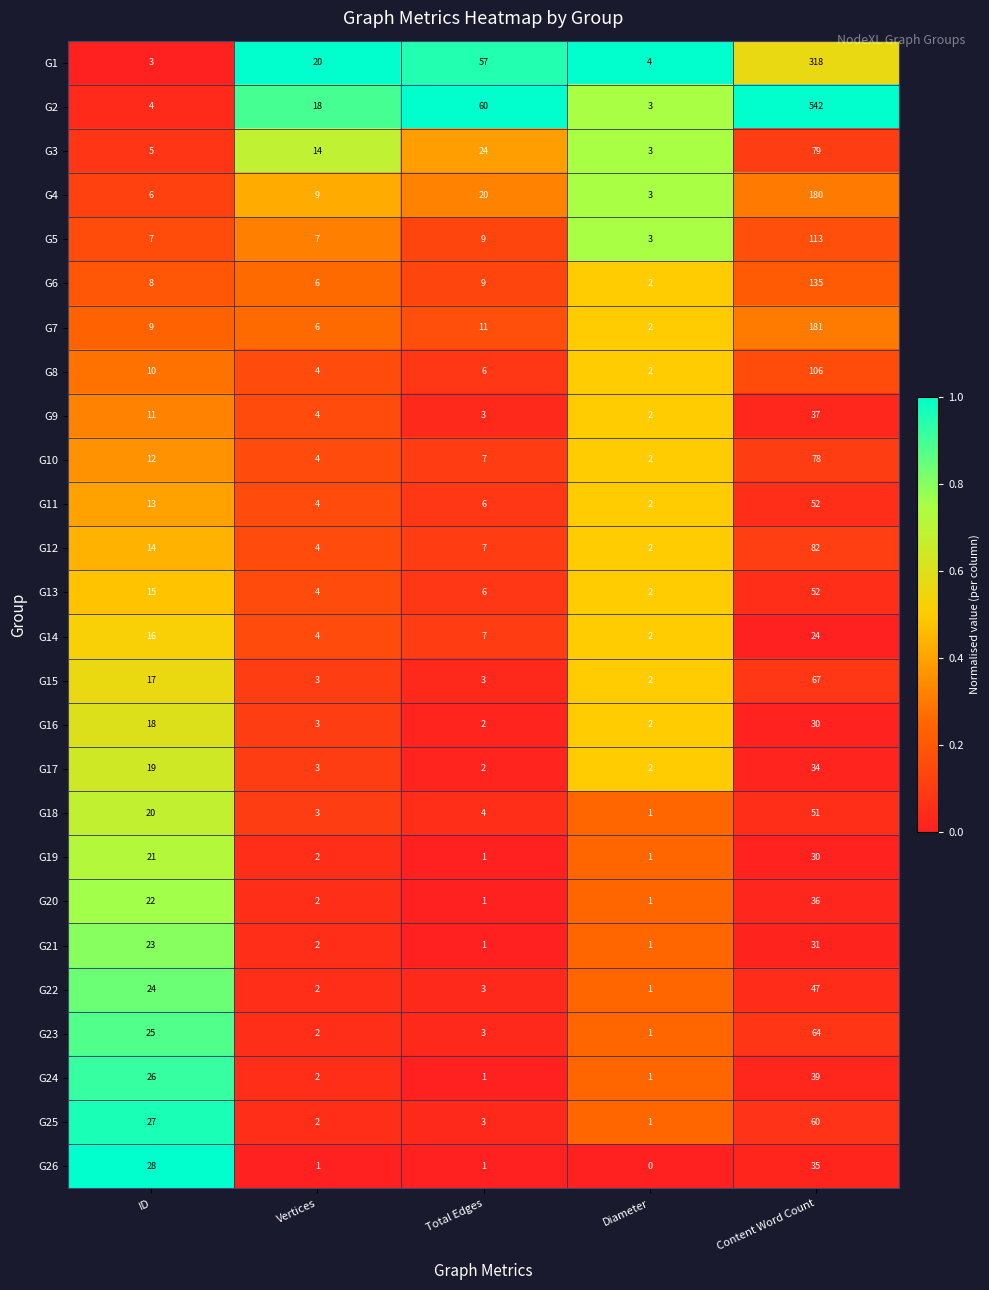

True or false: G15 has a value of 2 at Diameter.

True